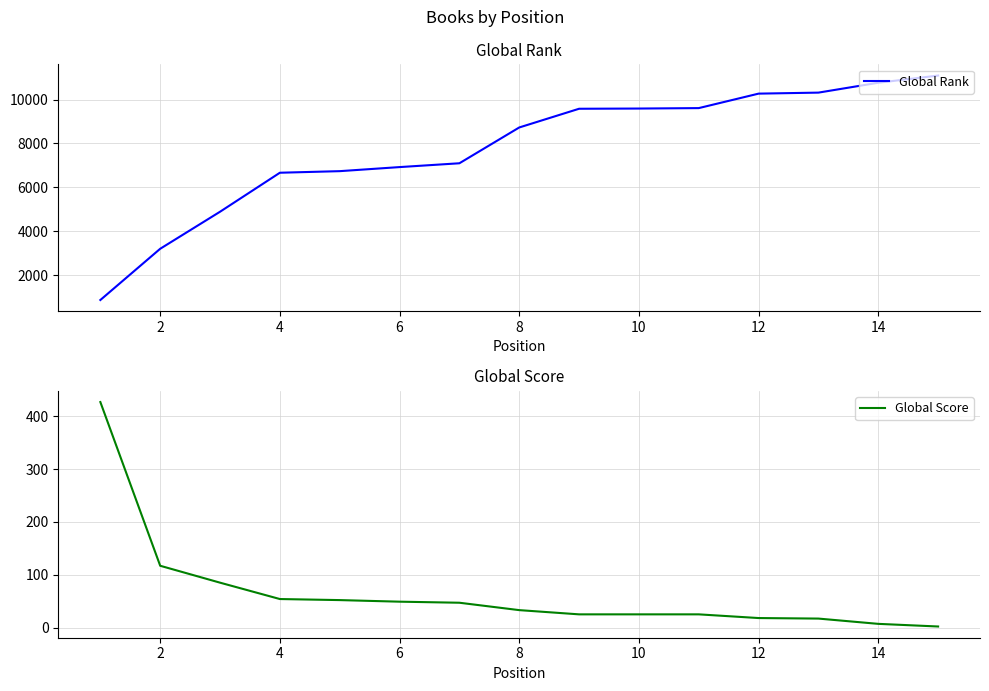

What is the highest value of the Global Rank series?

11091